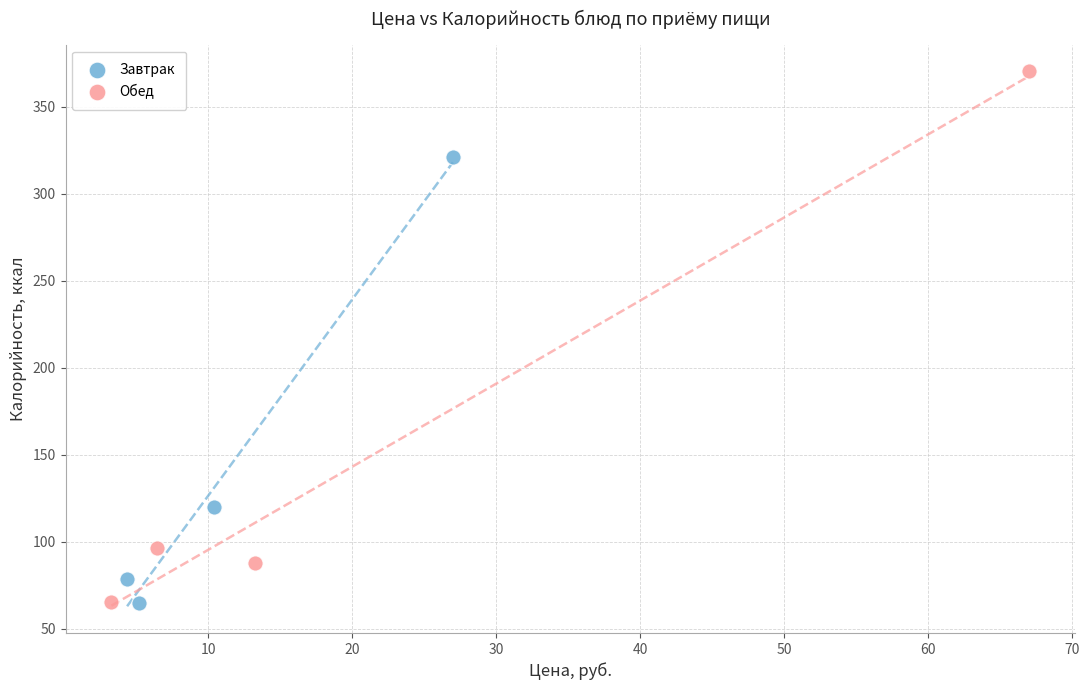

Which series reaches the maximum Y coordinate?

Обед